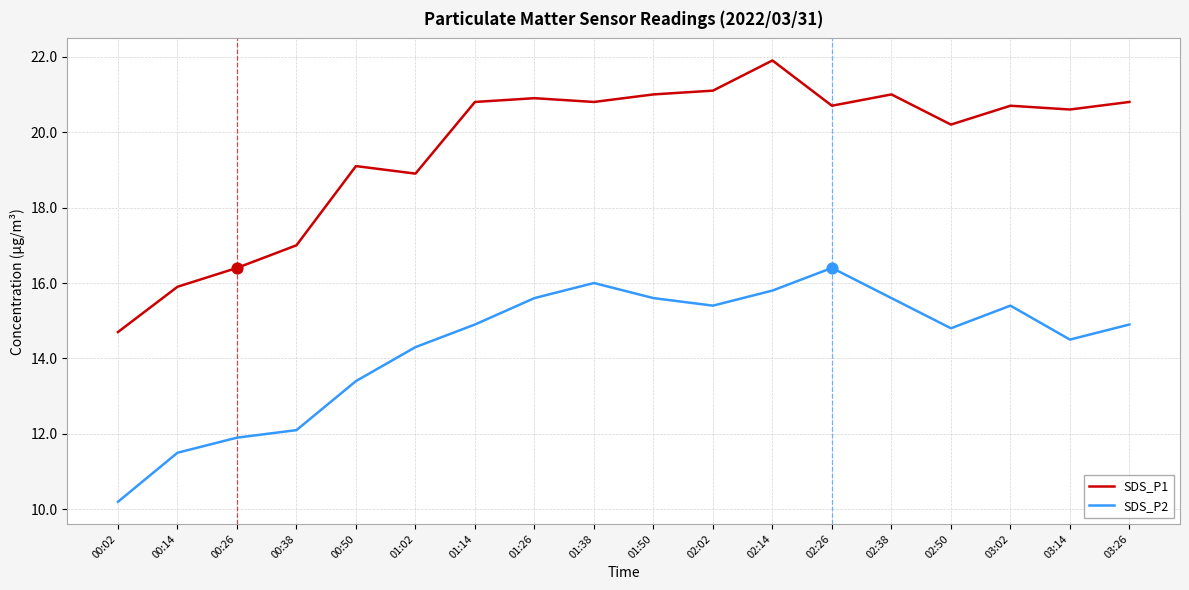

At how many categories does at least one series exceed 20?

12